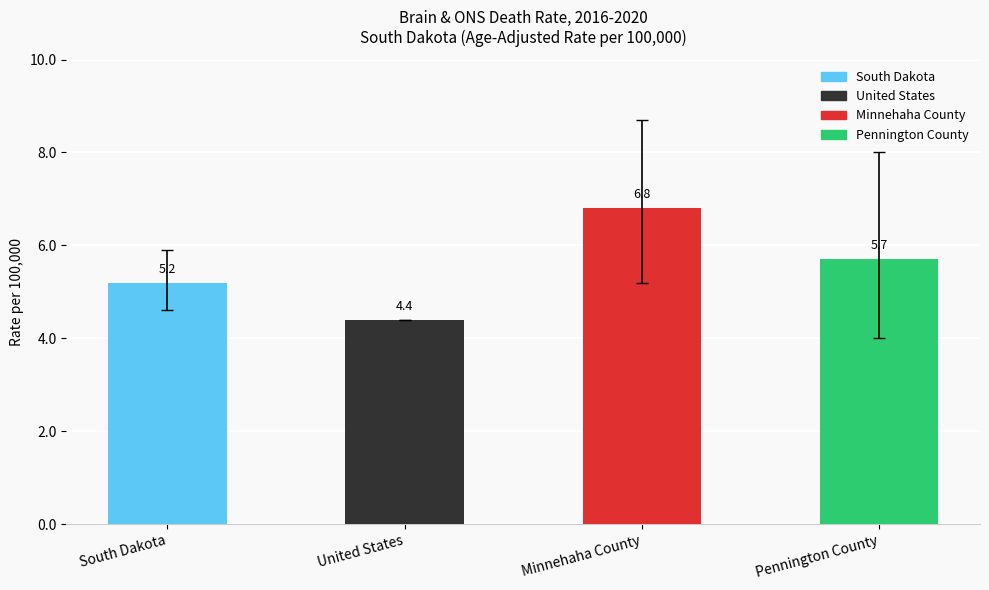

Where is the data nearest to the value 5?

South Dakota